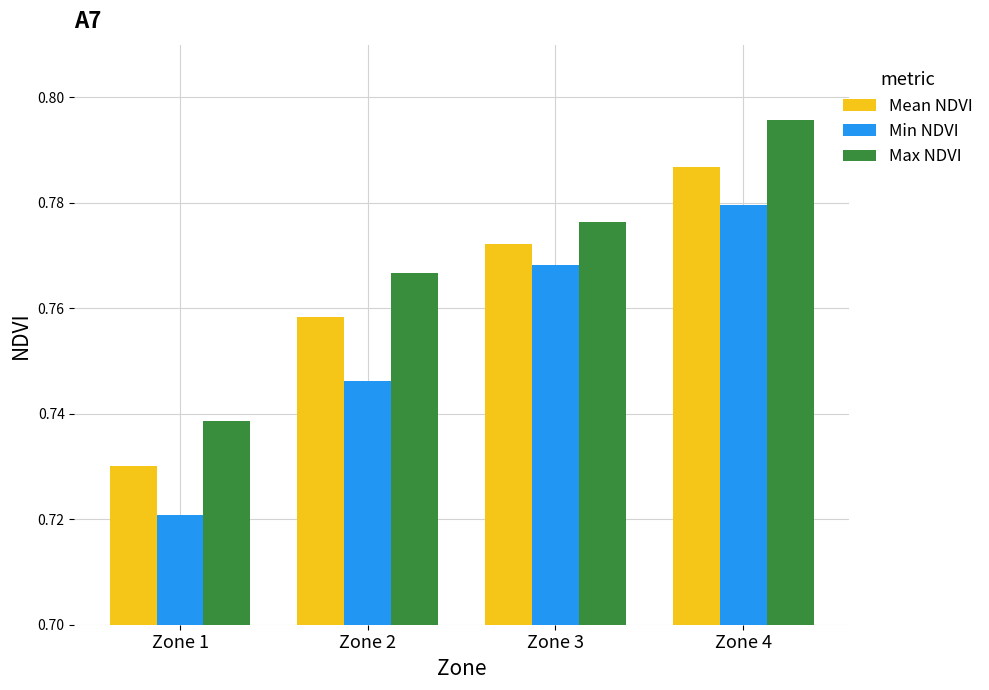

Rank the series by their average value, from lowest to highest.

Min NDVI, Mean NDVI, Max NDVI